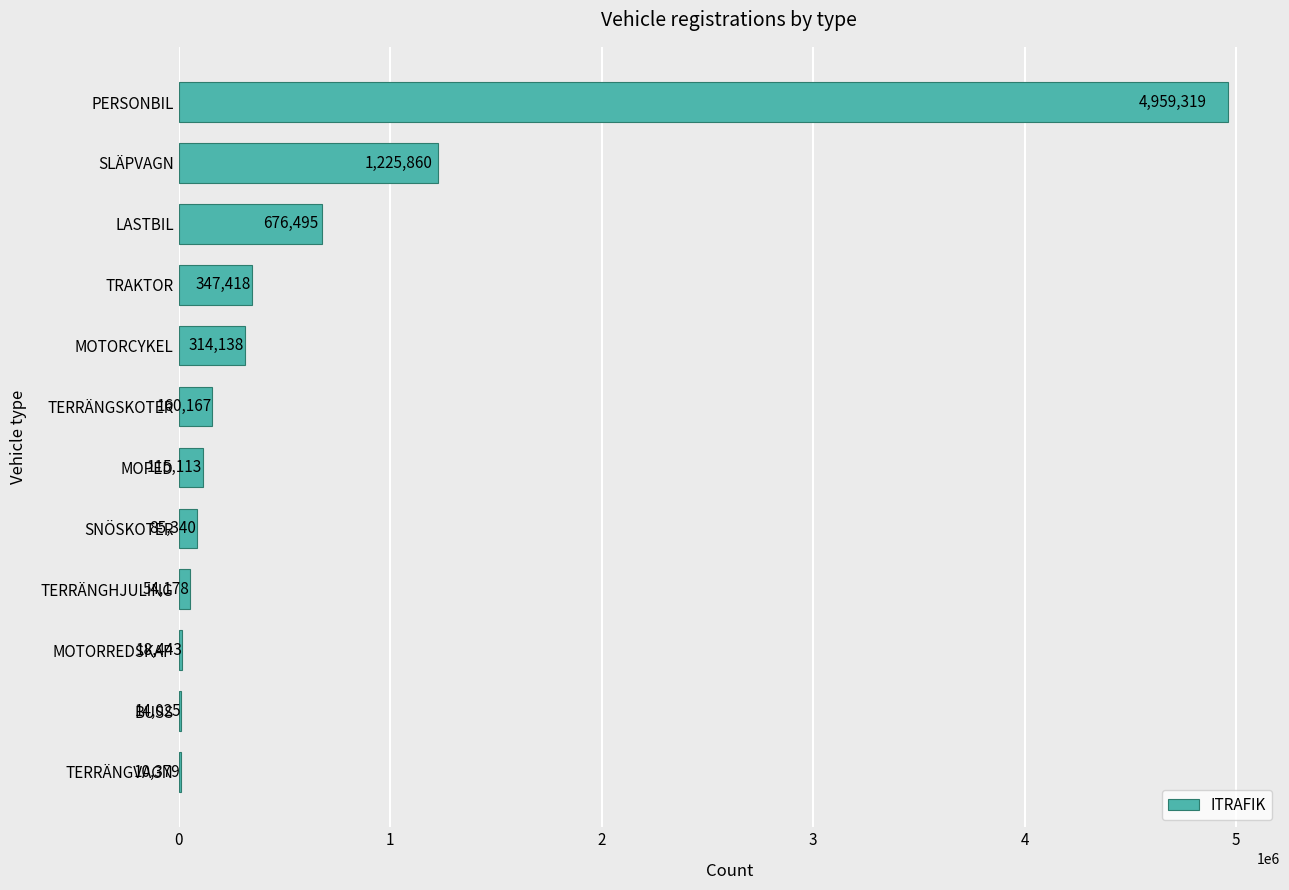

What is the sum of the values at MOTORCYKEL and BUSS?

328163